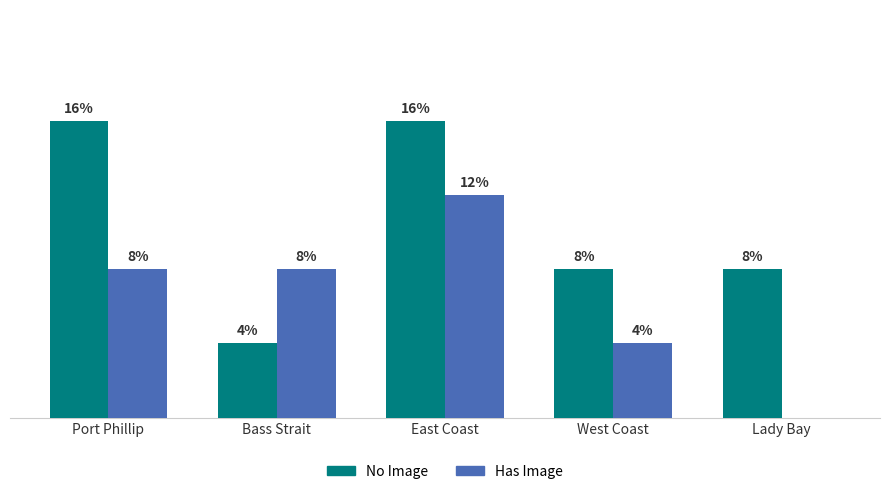

At which label does No Image first exceed 8?

Port Phillip